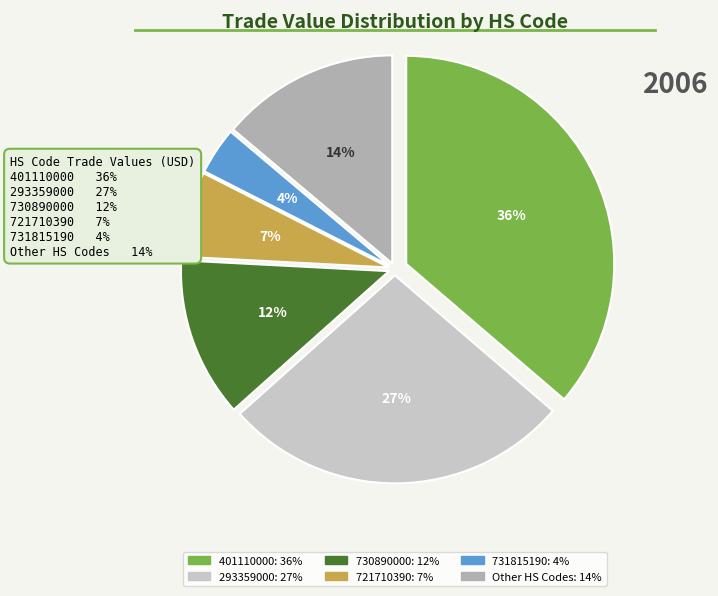

Is there any slice that represents more than half of the pie?

No